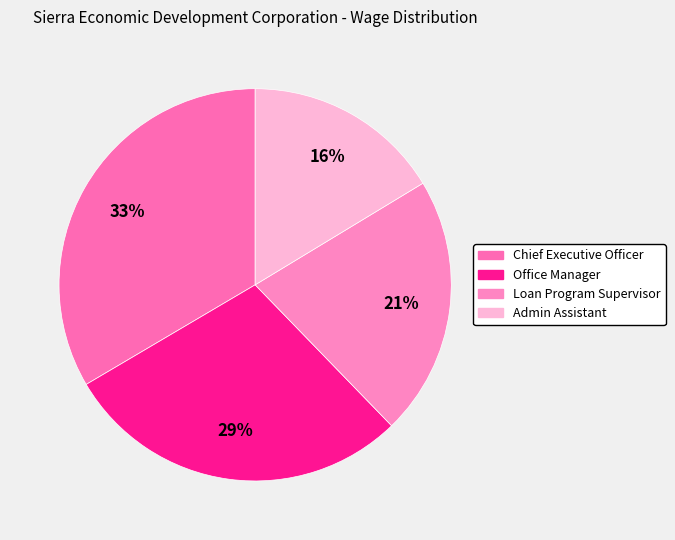

What is the largest slice in the pie chart?

Chief Executive Officer